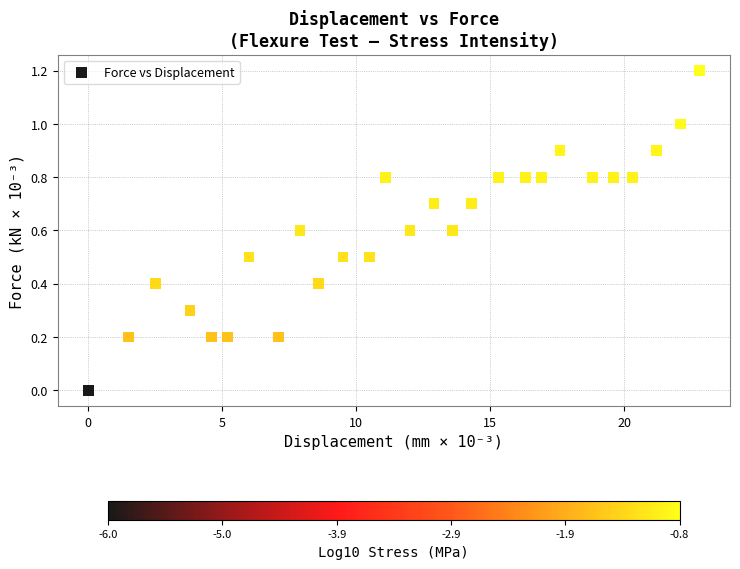

What is the range of Y values (max minus min)?

1.2